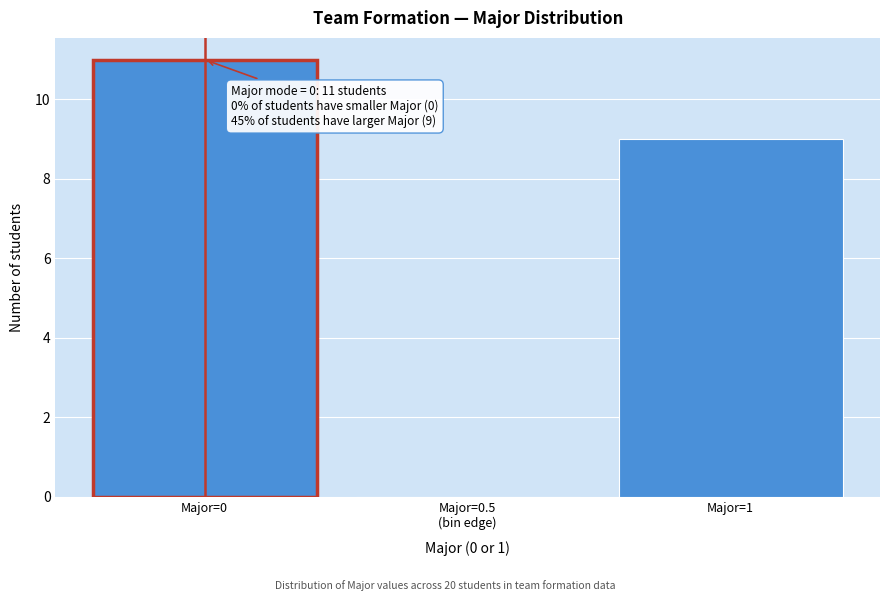

Is it true that the value at Major=1 is 9?

True